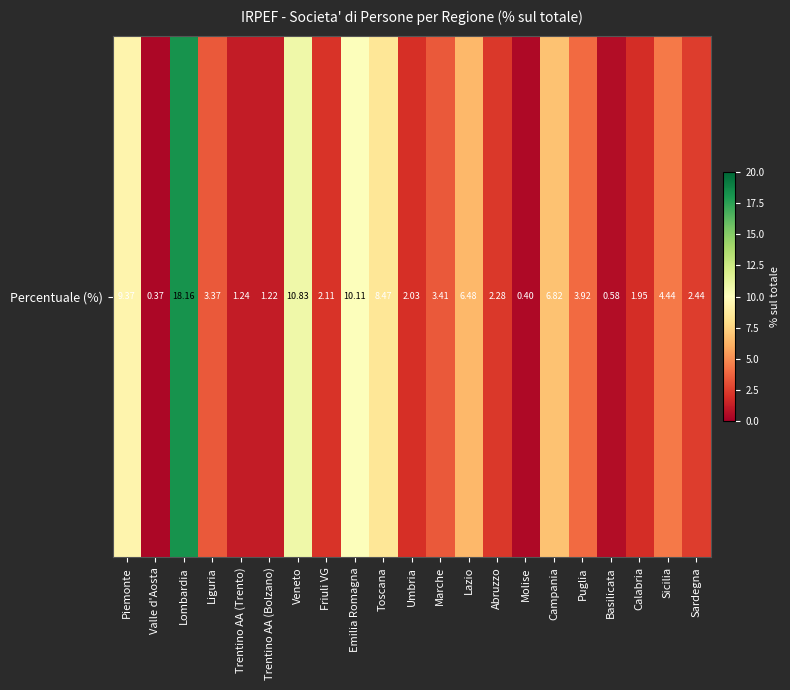

What is the difference between the maximum and minimum values?

17.8